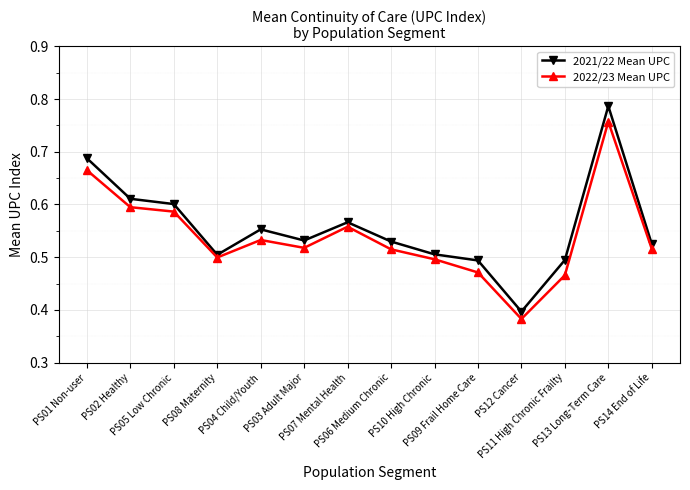

At how many categories does at least one series exceed 0?

14